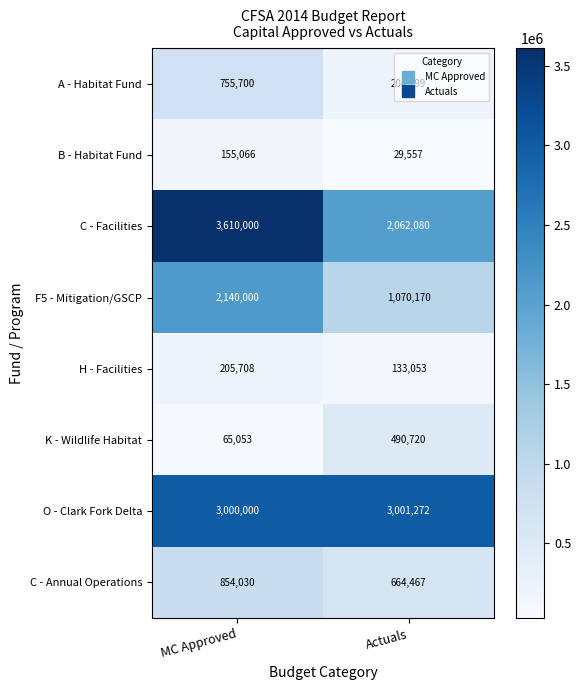

Which label corresponds to the largest value in the chart?

MC Approved